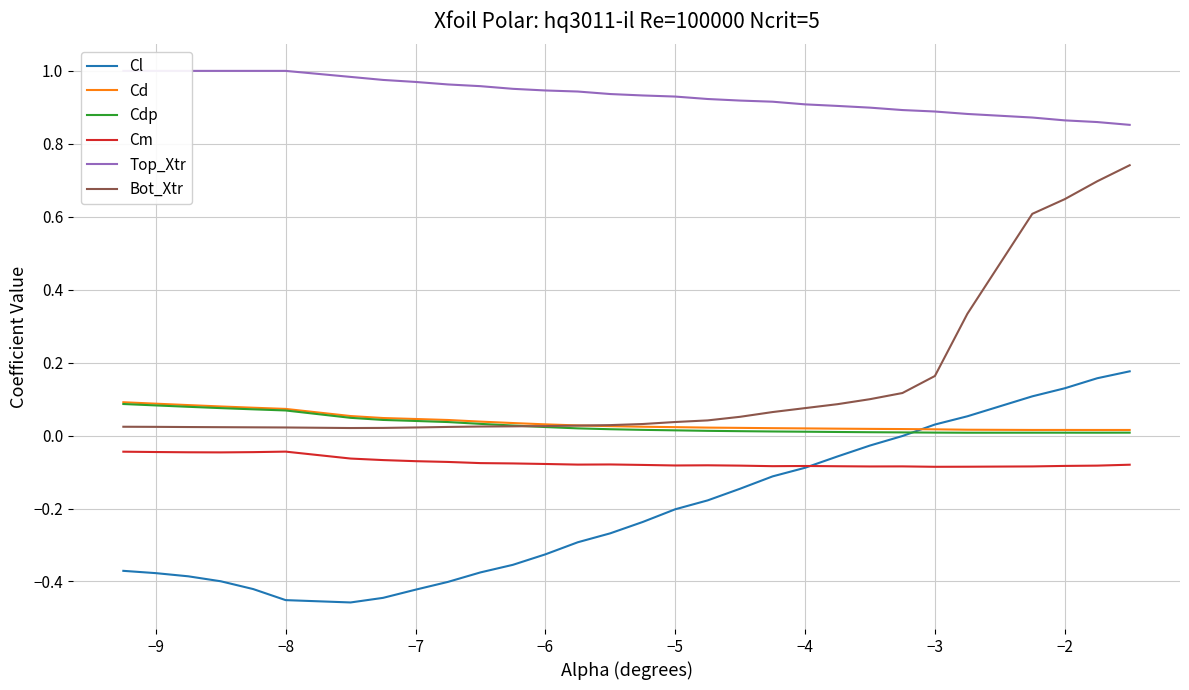

What value does the Top_Xtr series have at −9?

1.0